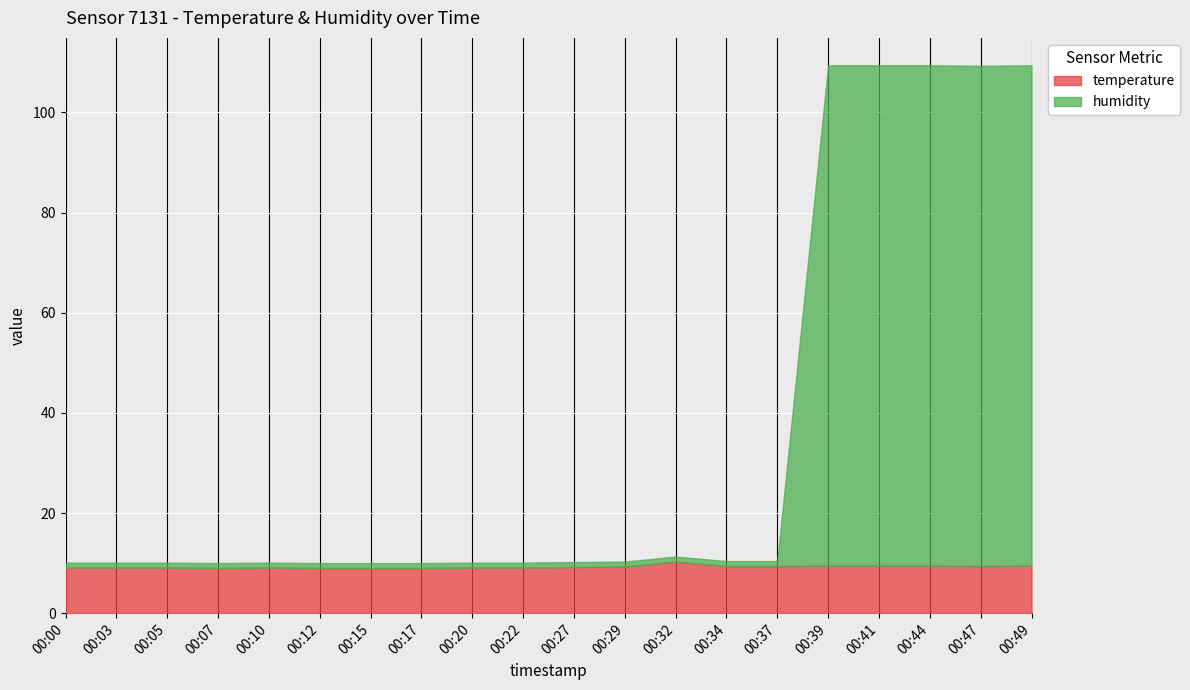

How many interior local peaks does the temperature series have?

2